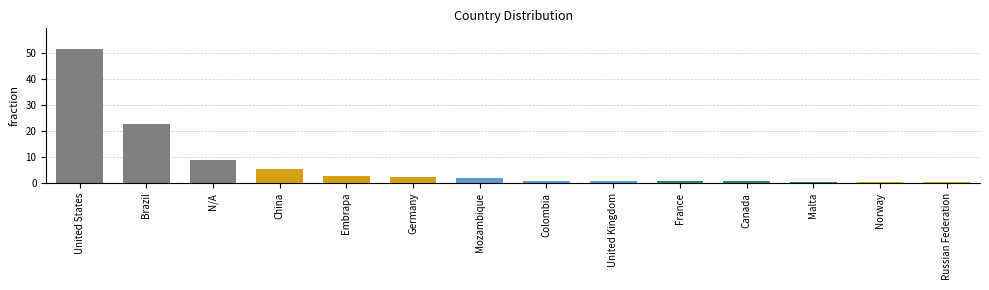

The value at Russian Federation is 0.3. True or false?

True